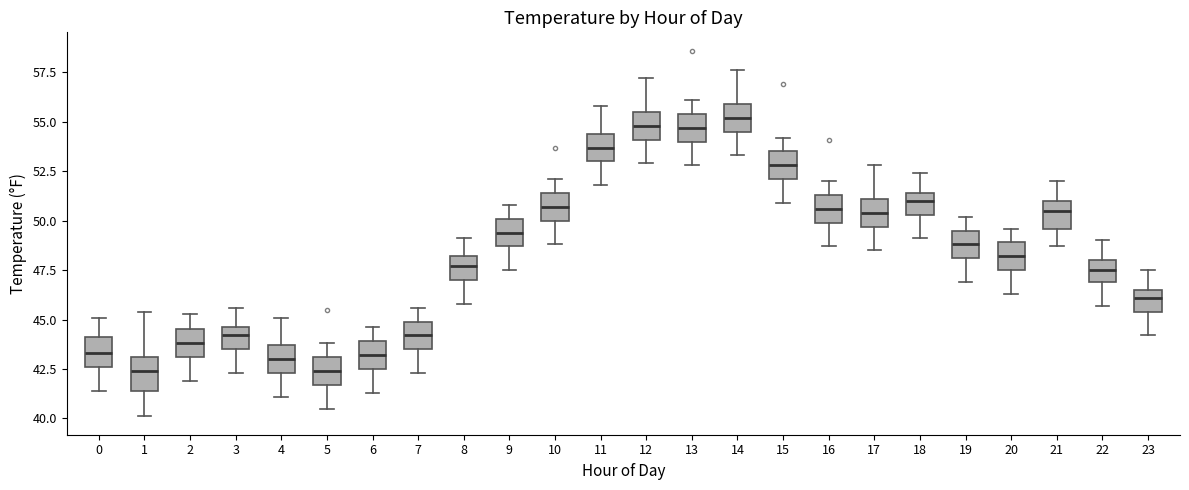

Reading left to right, transcribe this box plot: for each box, give where its median line is, the range the box spans, and where its two whiskers end, as read against the y-axis. The values are not printed on the chart, so give them approximately, as read against the axis.

0: median 43.5, box 42.5 to 44.0, whiskers 41.5 to 45.0
1: median 42.5, box 41.5 to 43.0, whiskers 40.0 to 45.5
2: median 44.0, box 43.0 to 44.5, whiskers 42.0 to 45.5
3: median 44.0, box 43.5 to 44.5, whiskers 42.5 to 45.5
4: median 43.0, box 42.5 to 43.5, whiskers 41.0 to 45.0
5: median 42.5, box 41.5 to 43.0, whiskers 40.5 to 44.0
6: median 43.0, box 42.5 to 44.0, whiskers 41.5 to 44.5
7: median 44.0, box 43.5 to 45.0, whiskers 42.5 to 45.5
8: median 47.5, box 47.0 to 48.0, whiskers 46.0 to 49.0
9: median 49.5, box 48.5 to 50.0, whiskers 47.5 to 51.0
10: median 50.5, box 50.0 to 51.5, whiskers 49.0 to 52.0
11: median 53.5, box 53.0 to 54.5, whiskers 52.0 to 56.0
12: median 55.0, box 54.0 to 55.5, whiskers 53.0 to 57.0
13: median 54.5, box 54.0 to 55.5, whiskers 53.0 to 56.0
14: median 55.0, box 54.5 to 56.0, whiskers 53.5 to 57.5
15: median 53.0, box 52.0 to 53.5, whiskers 51.0 to 54.0
16: median 50.5, box 50.0 to 51.5, whiskers 48.5 to 52.0
17: median 50.5, box 49.5 to 51.0, whiskers 48.5 to 53.0
18: median 51.0, box 50.5 to 51.5, whiskers 49.0 to 52.5
19: median 49.0, box 48.0 to 49.5, whiskers 47.0 to 50.0
20: median 48.0, box 47.5 to 49.0, whiskers 46.5 to 49.5
21: median 50.5, box 49.5 to 51.0, whiskers 48.5 to 52.0
22: median 47.5, box 47.0 to 48.0, whiskers 45.5 to 49.0
23: median 46.0, box 45.5 to 46.5, whiskers 44.0 to 47.5